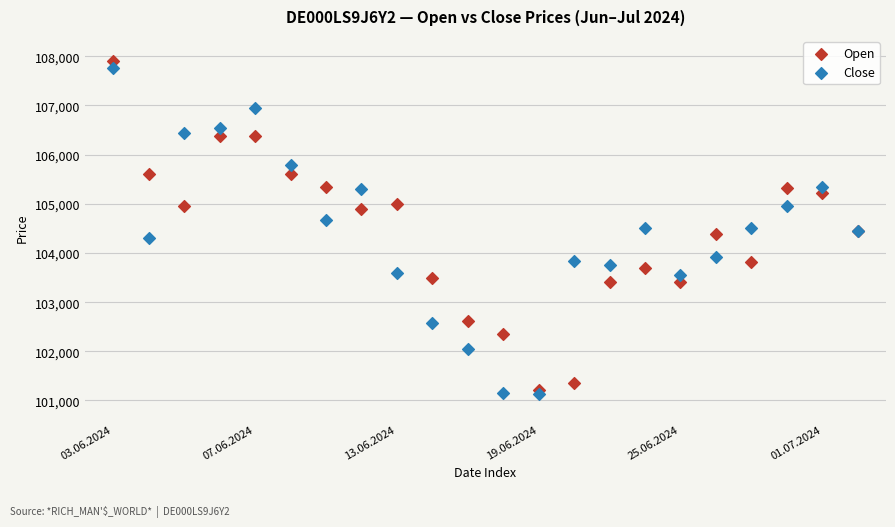

Which series has the widest spread of Y values?

Open